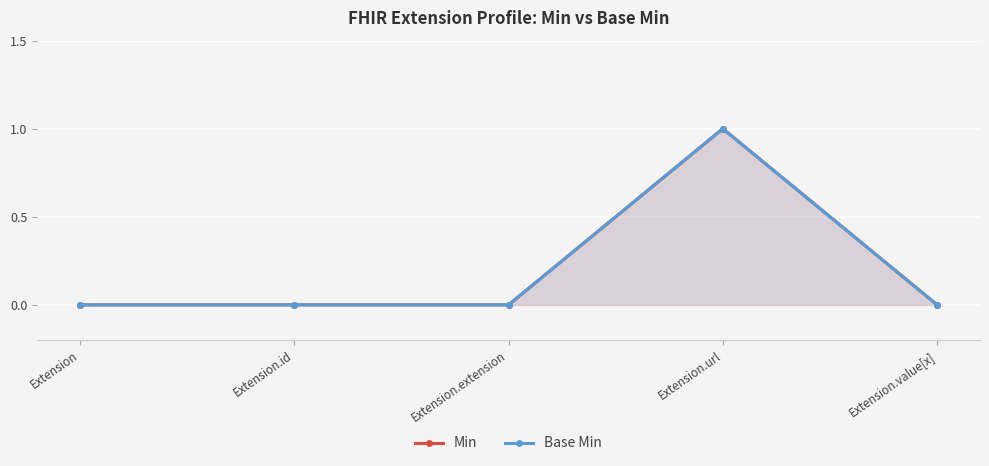

True or false: Min has more than 2 interior local peaks.

False